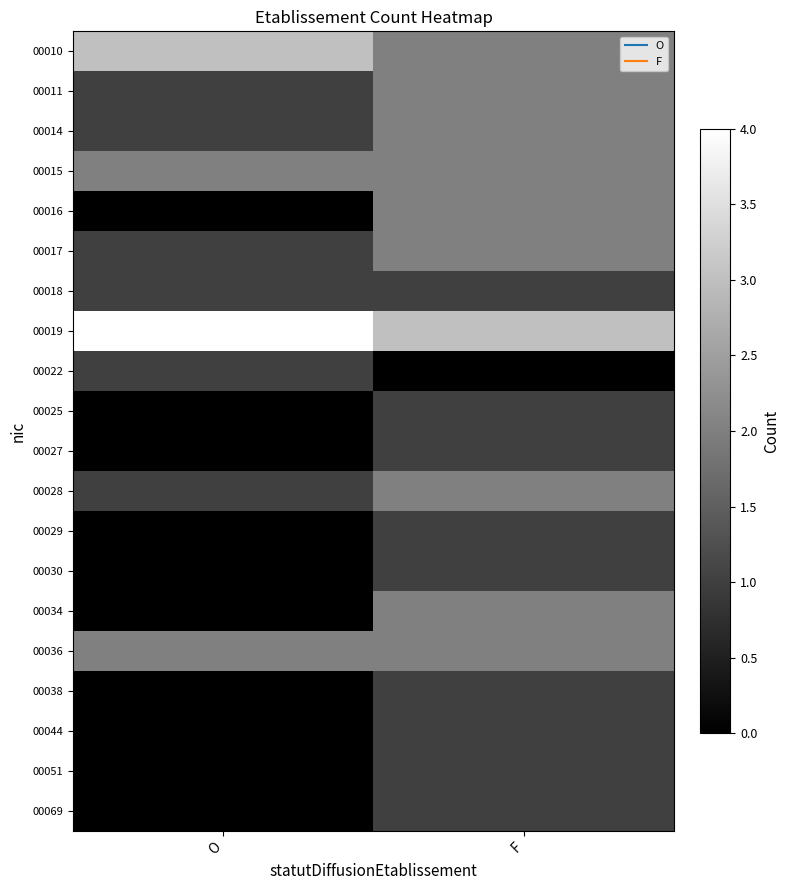

What is the total value across all series at O?

17